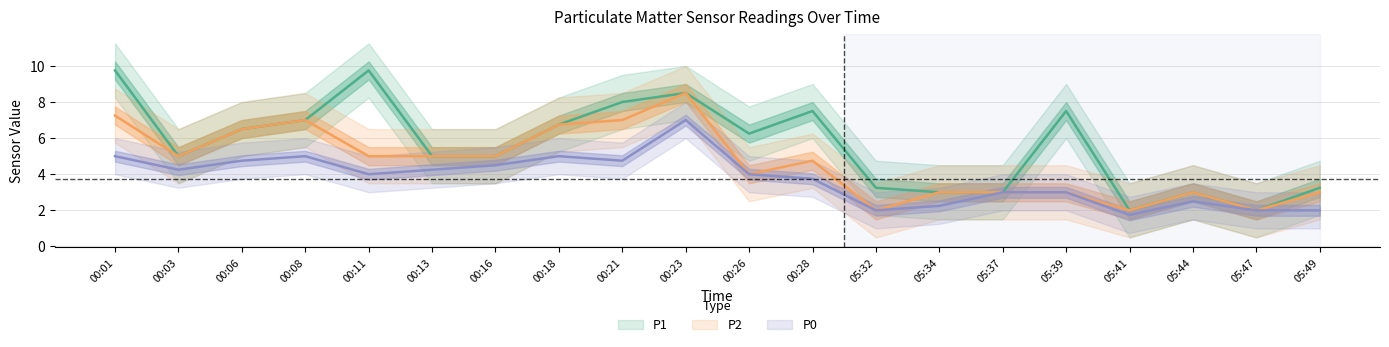

At which label does P1 first exceed 6?

00:01